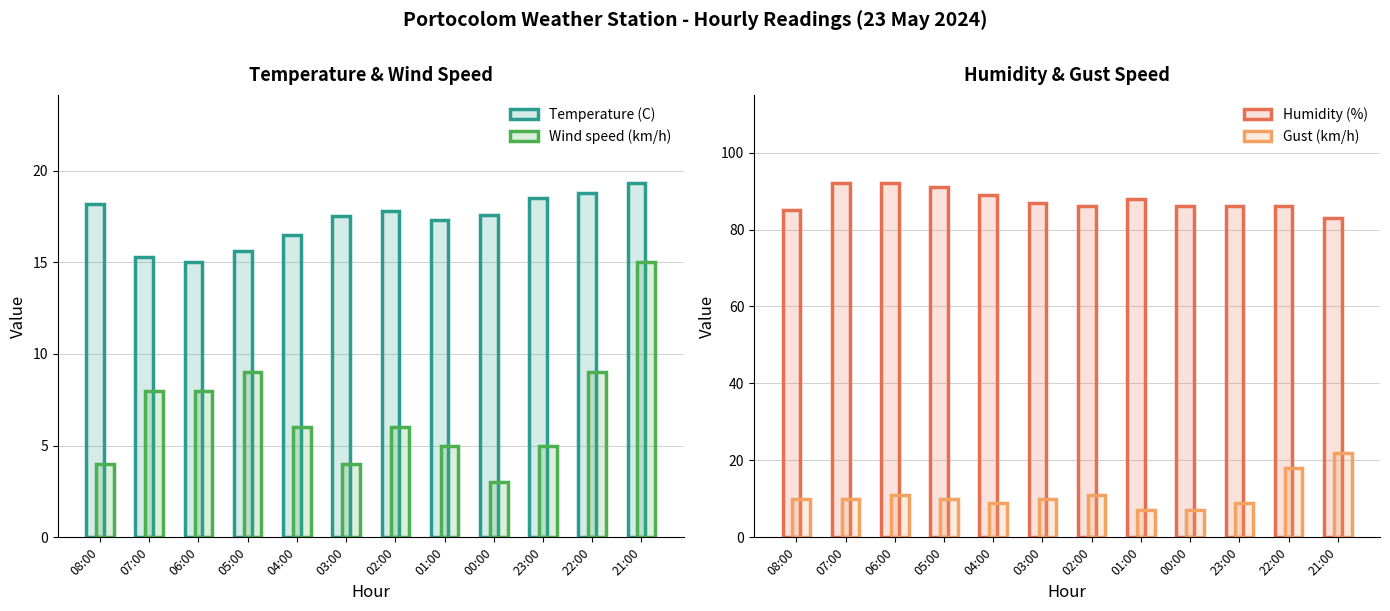

How many values in the Temperature (C) series exceed 17?

8